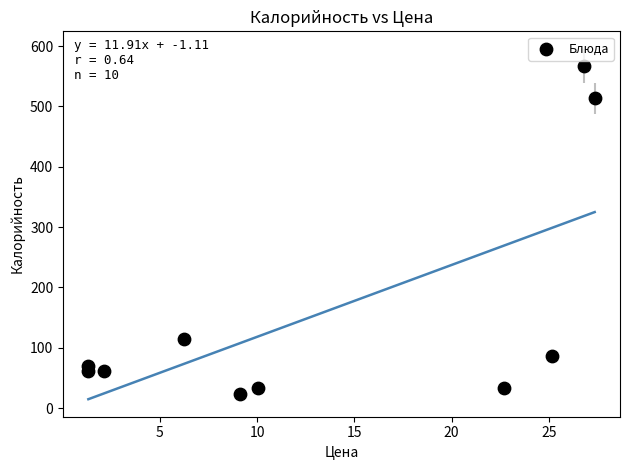

What is the range of X values (max minus min)?

26.0